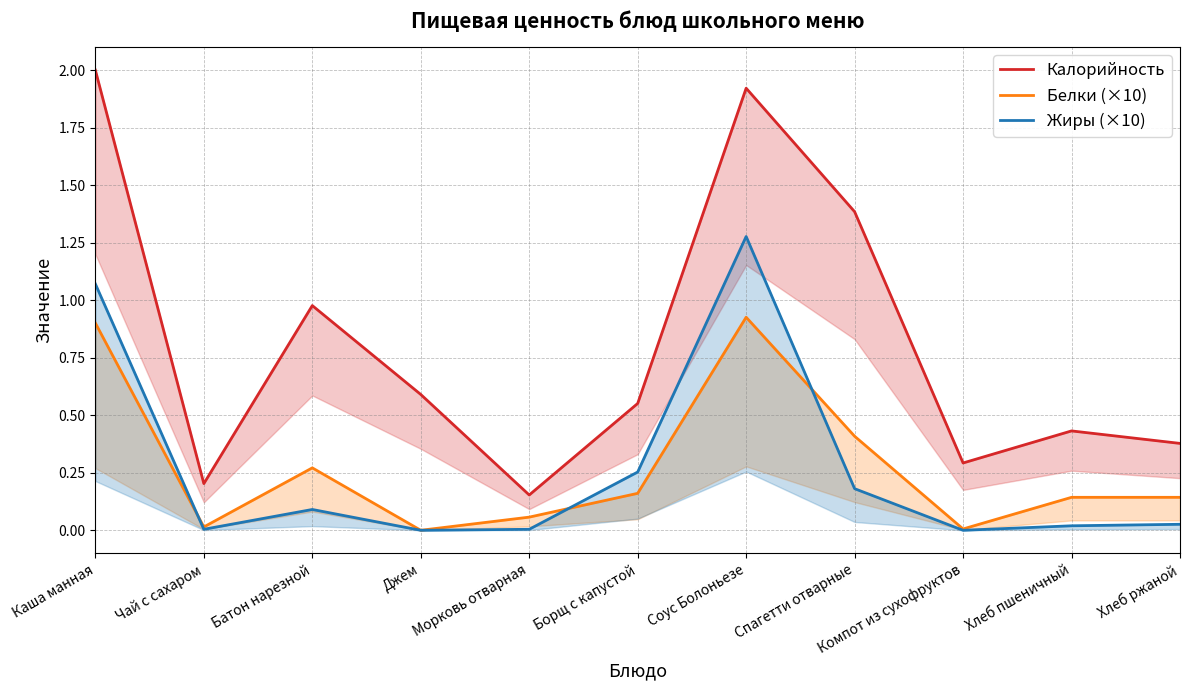

Rank the categories by Жиры (×10) value from lowest to highest.

Джем, Компот из сухофруктов, Чай с сахаром, Морковь отварная, Хлеб пшеничный, Хлеб ржаной, Батон нарезной, Спагетти отварные, Борщ с капустой, Каша манная, Соус Болоньезе